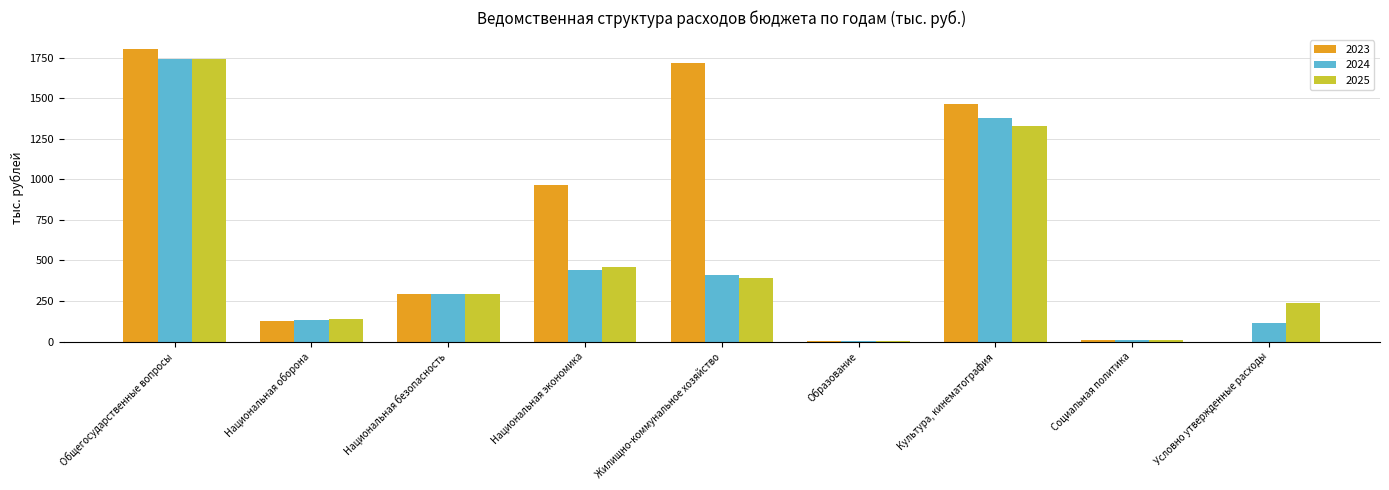

At which category is the sum across all series the highest?

Общегосударственные вопросы